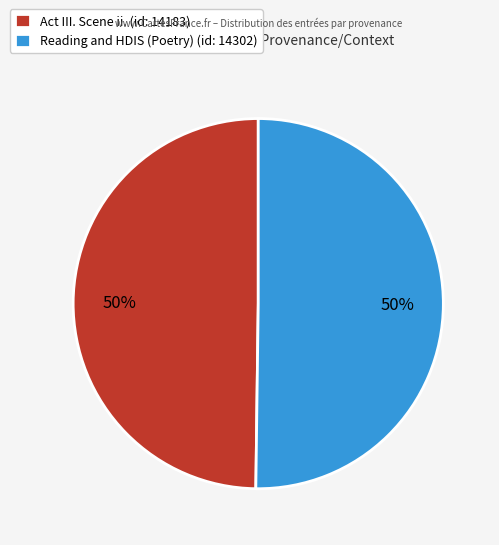

The Reading and HDIS (Poetry) slice represents 50% of the pie. True or false?

True